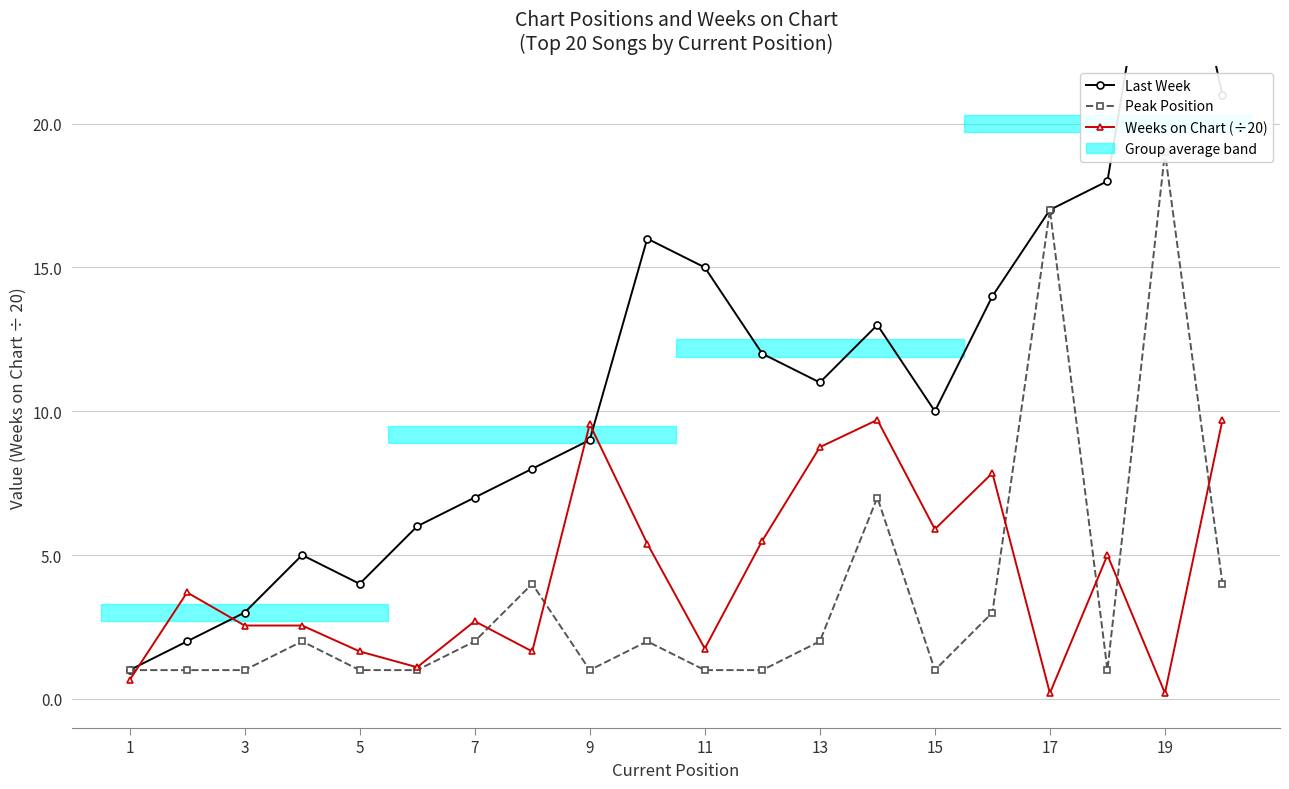

Reading left to right, extract all data points from this chart.

Last Week: 1.0	2.0	3.0	5.0	4.0	6.0	7.0	8.0	9.0	16.0	15.0	12.0	11.0	13.0	10.0	14.0	17.0	18.0	30.0	21.0
Peak Position: 1.0	1.0	1.0	2.0	1.0	1.0	2.0	4.0	1.0	2.0	1.0	1.0	2.0	7.0	1.0	3.0	17.0	1.0	19.0	4.0
Weeks on Chart (÷20): 0.7	3.7	2.5	2.5	1.6	1.1	2.7	1.6	9.6	5.4	1.8	5.5	8.8	9.7	5.9	7.8	0.2	5.0	0.2	9.7